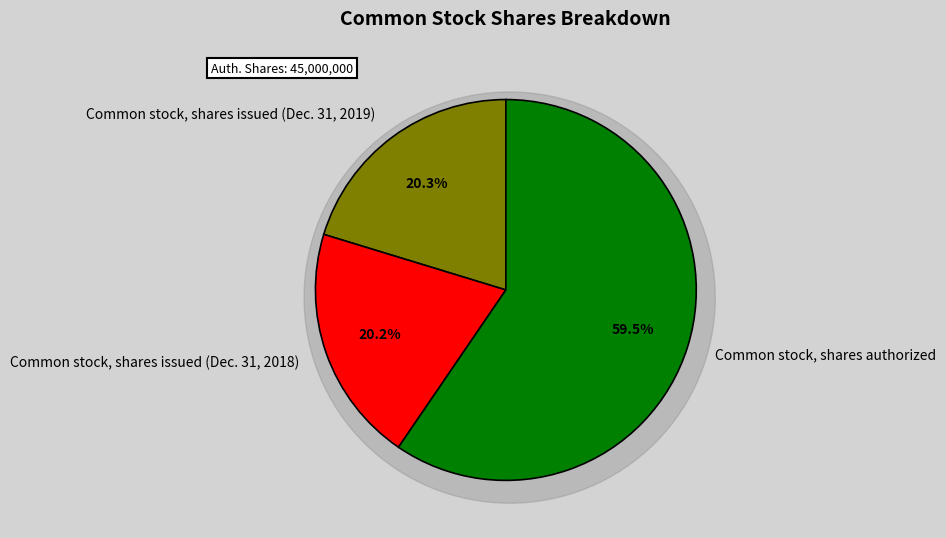

Is Common stock, shares authorized the majority of the pie?

Yes